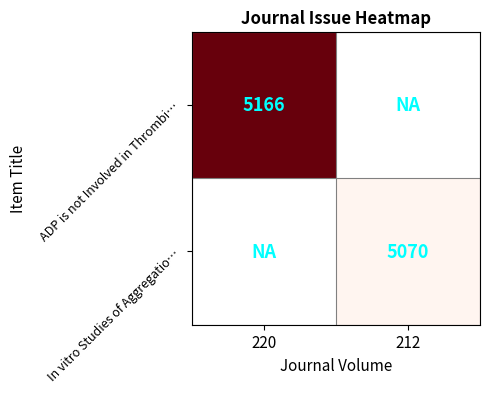

The In vitro Studies of Aggregatio… series shows 8784 at 212. True or false?

False